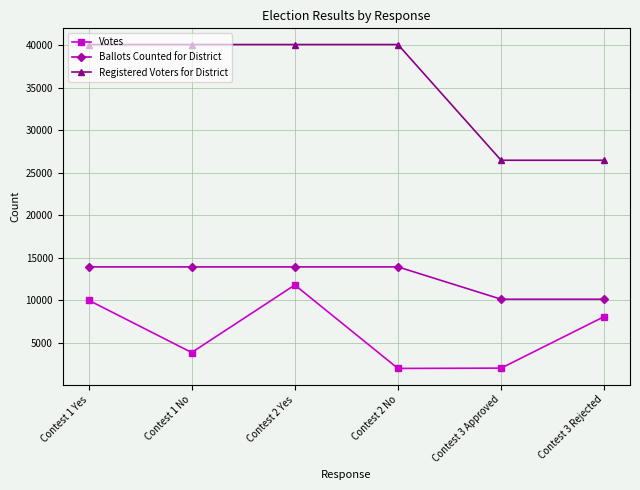

True or false: Votes and Ballots Counted for District cross at least once.

False